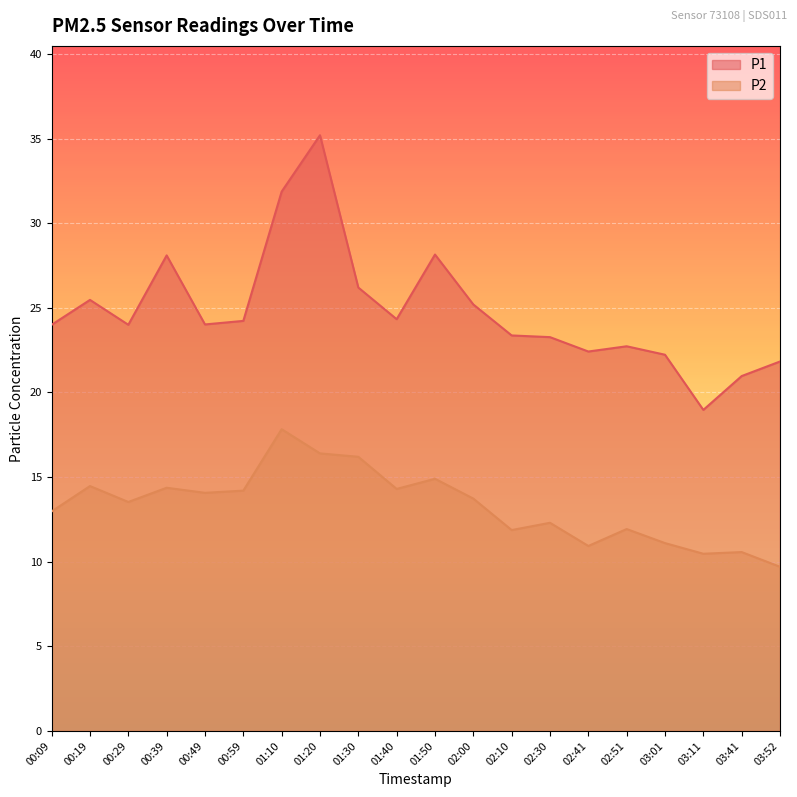

Reading right to left, extract all data points from this chart.

P1: 21.8	21.0	19.0	22.2	22.7	22.4	23.3	23.4	25.2	28.1	24.3	26.2	35.2	31.9	24.2	24.0	28.1	24.0	25.5	24.0
P2: 9.7	10.6	10.5	11.1	11.9	10.9	12.3	11.9	13.7	14.9	14.3	16.2	16.4	17.8	14.2	14.1	14.4	13.5	14.5	13.0